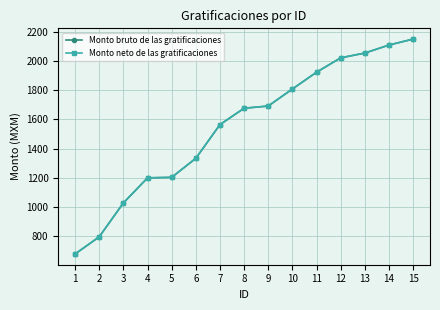

Does the chart have visible grid lines?

Yes